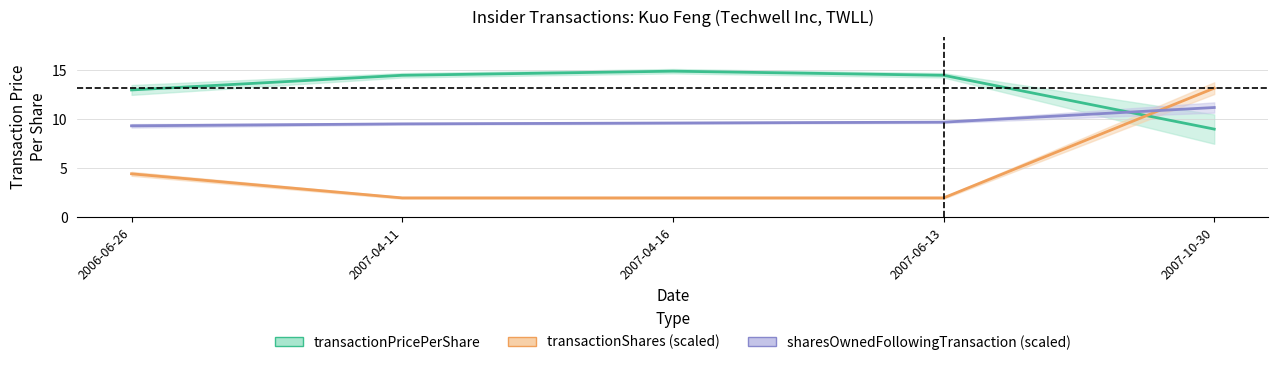

What is the label of the 4th point from the right?

2007-04-11